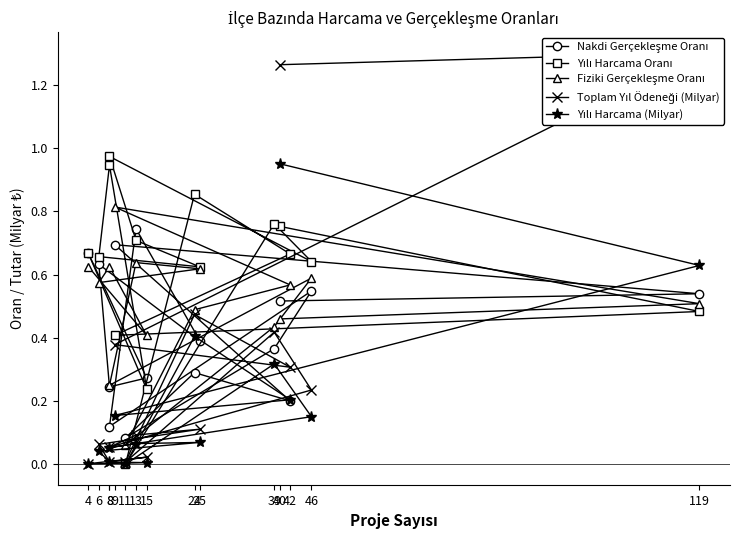

Is it true that Nakdi Gerçekleşme Oranı equals 0.2 at 8?

True